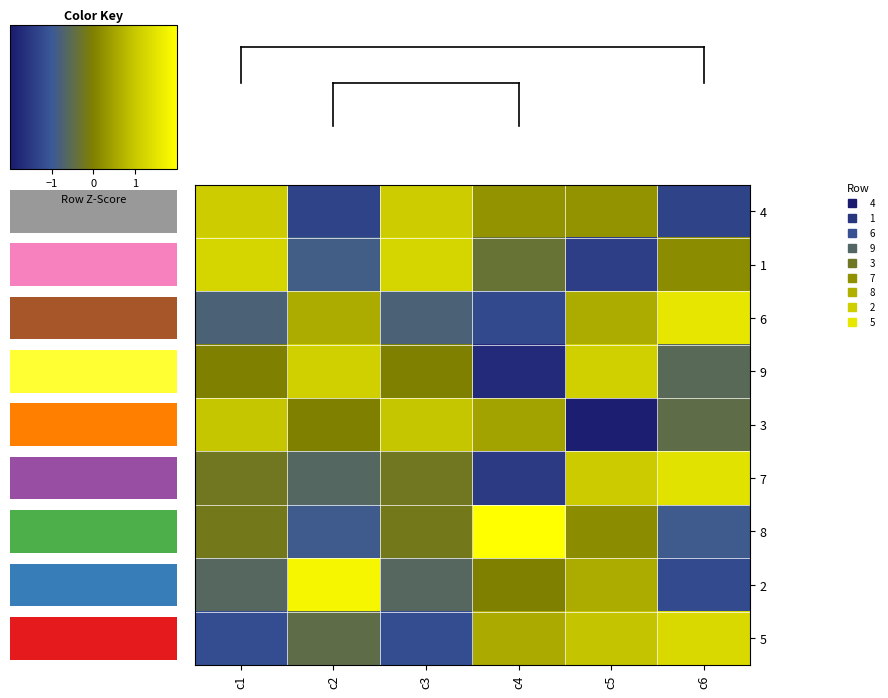

Is it true that 6 equals -1.9 at c4?

False